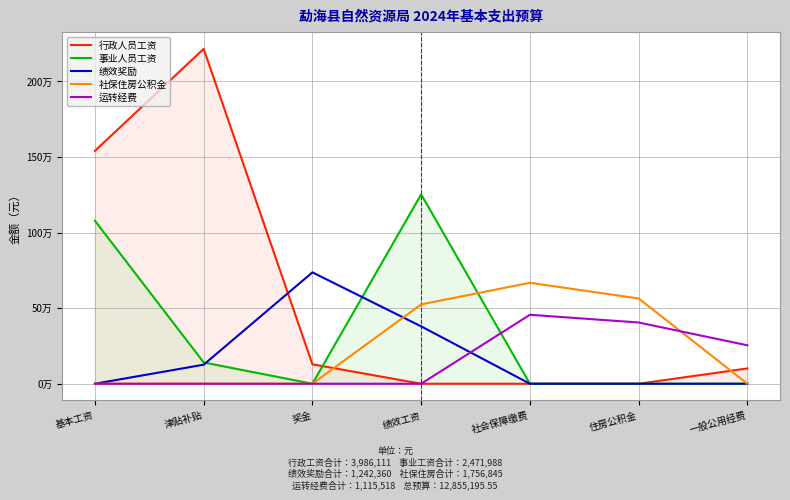

Which series has the largest total across all categories?

行政人员工资